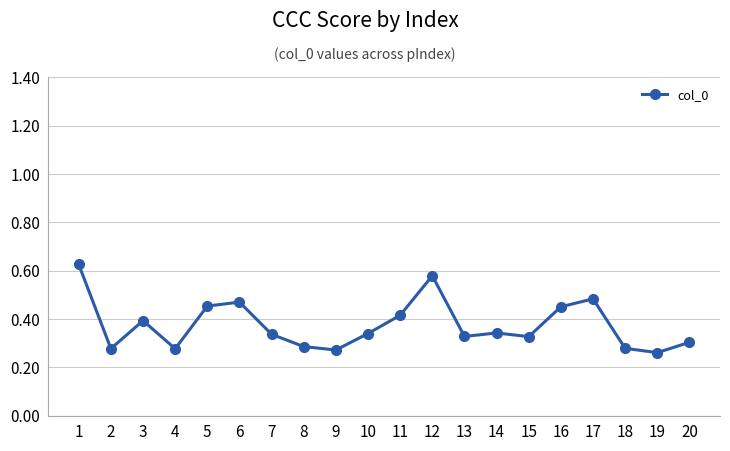

What is the sum of all values?

7.5